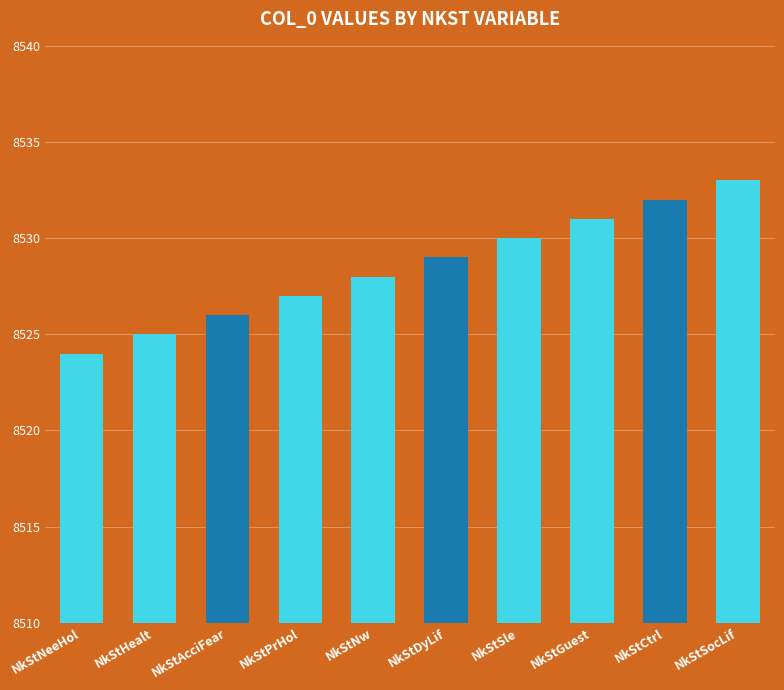

Count the number of data series in this chart.

1